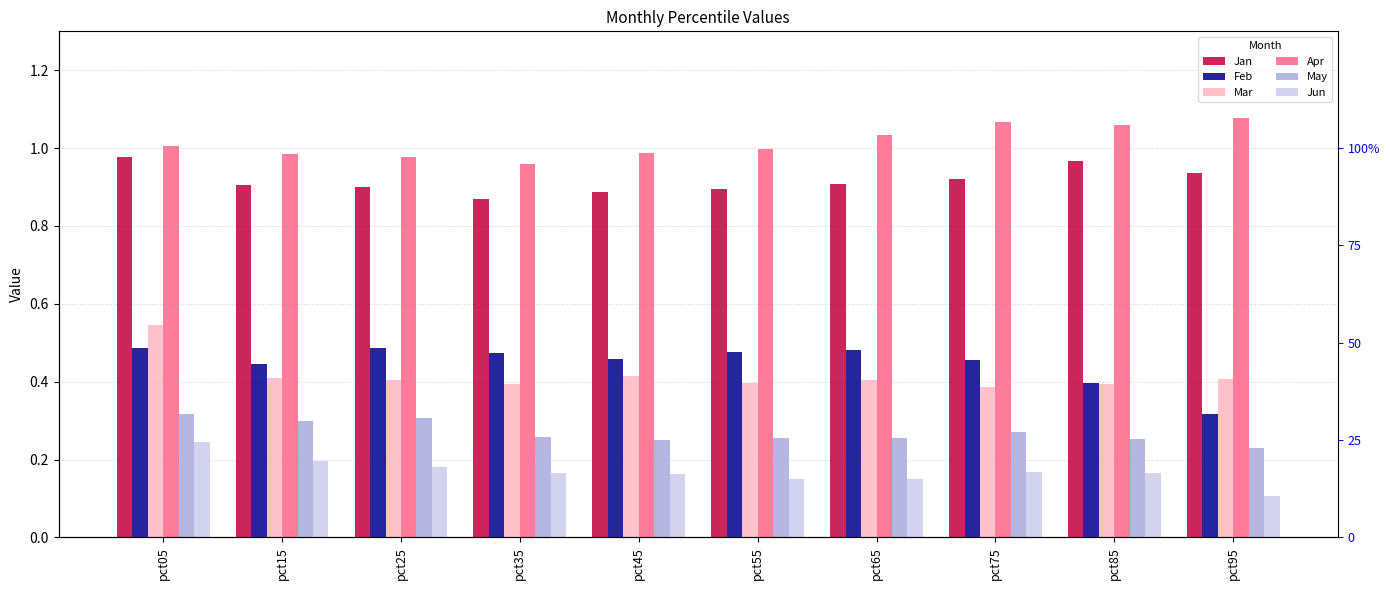

Is it true that May equals 0.3 at pct85?

True